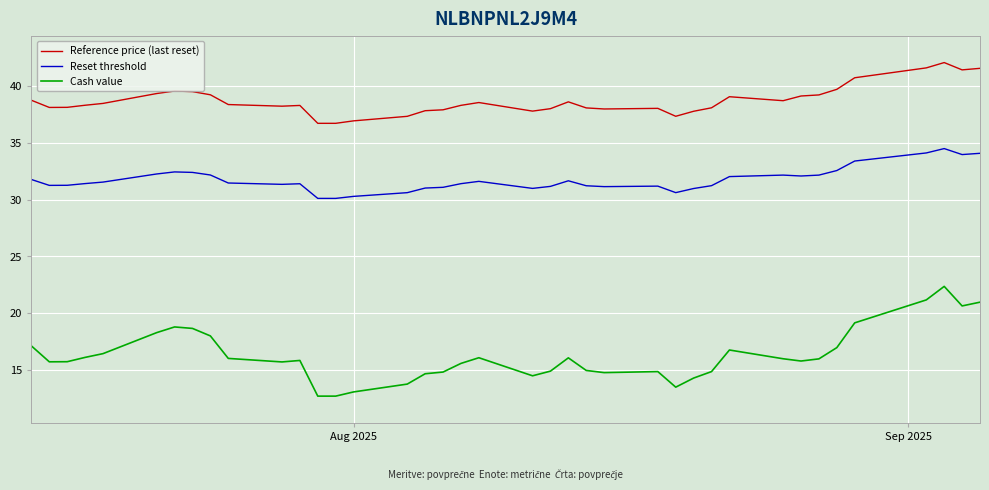

True or false: Reset threshold and Reference price (last reset) cross at least once.

False